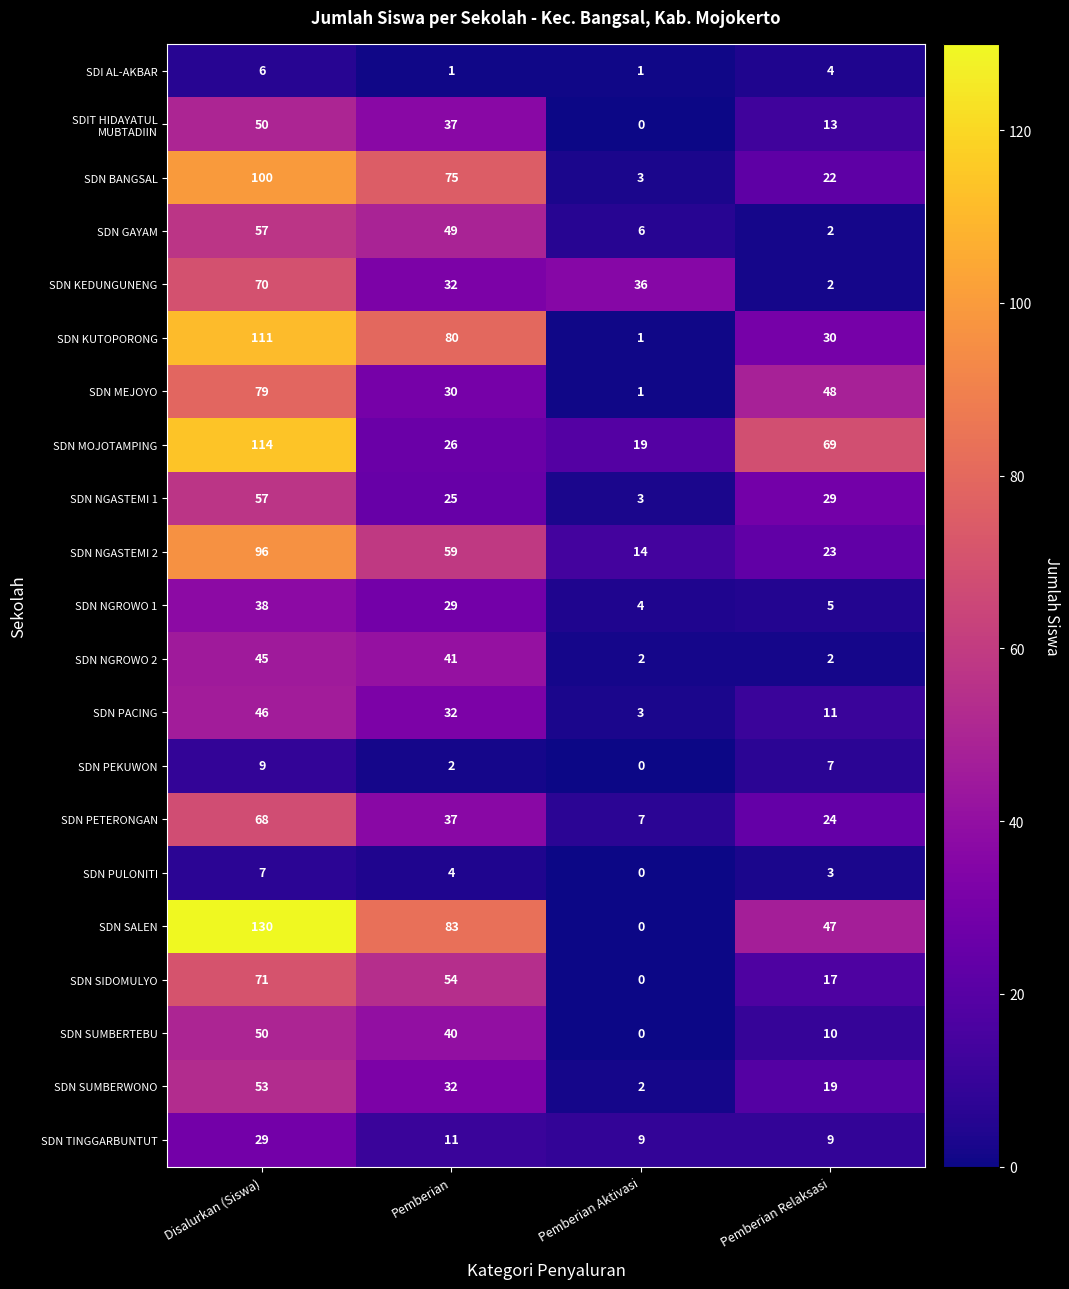

The value of SDN SIDOMULYO at Pemberian is 54. True or false?

True